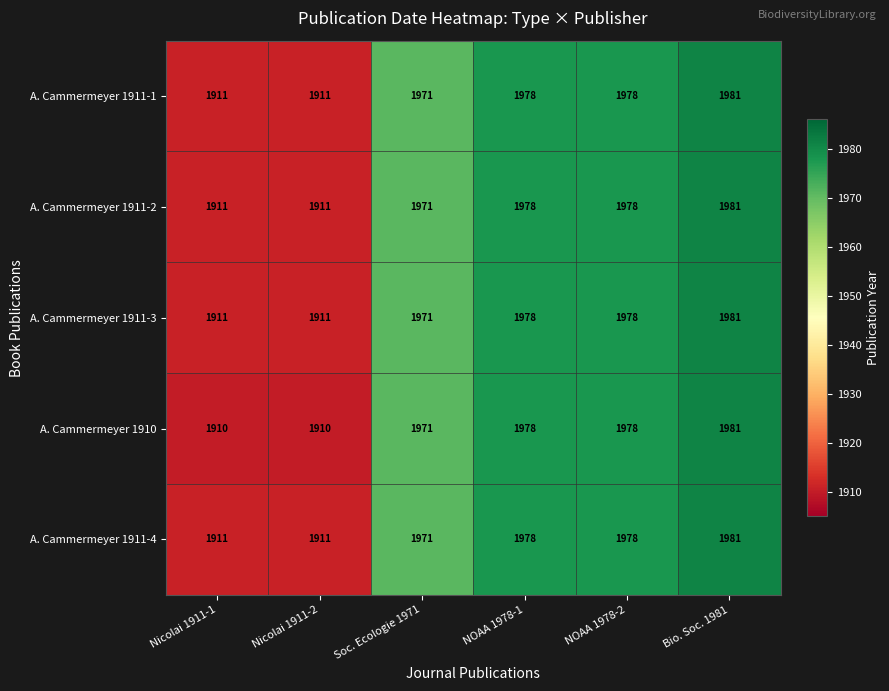

What is the difference between the A. Cammermeyer 1911-1 values at Nicolai 1911-2 and Soc. Ecologie 1971?

60